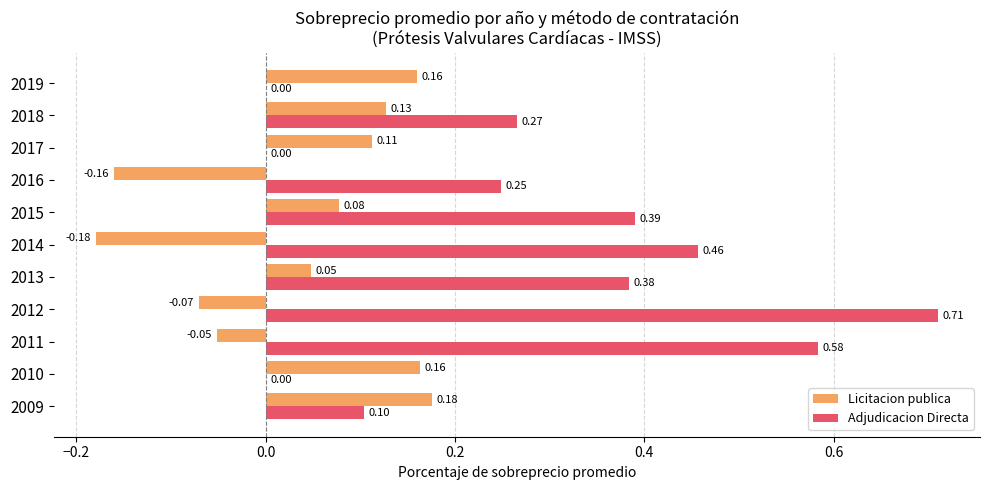

How many data points in Licitacion publica are above 0?

7